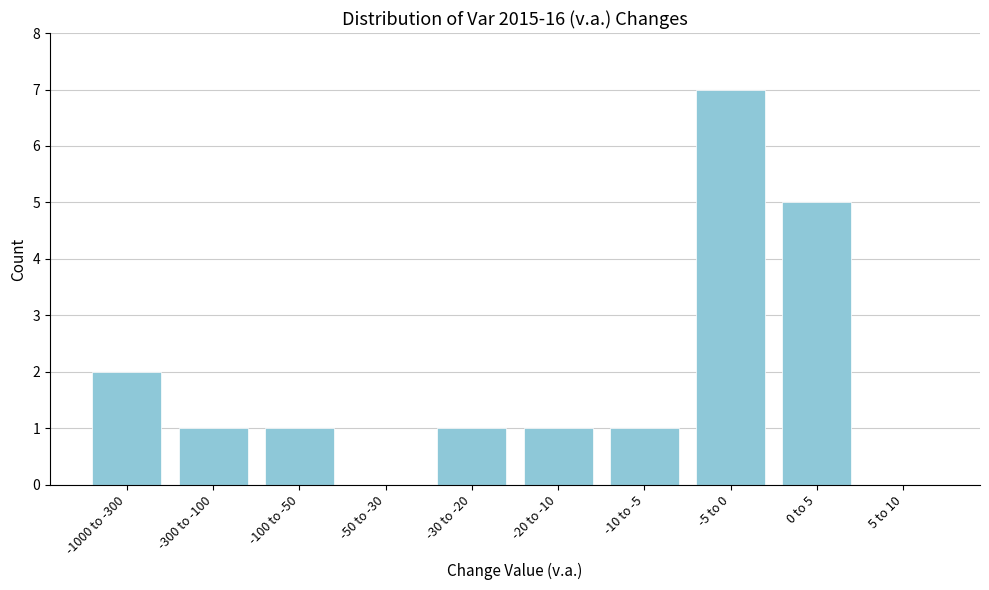

Reading left to right, what are all the values shown in this chart?

-1000 to -300=2	-300 to -100=1	-100 to -50=1	-50 to -30=0	-30 to -20=1	-20 to -10=1	-10 to -5=1	-5 to 0=7	0 to 5=5	5 to 10=0